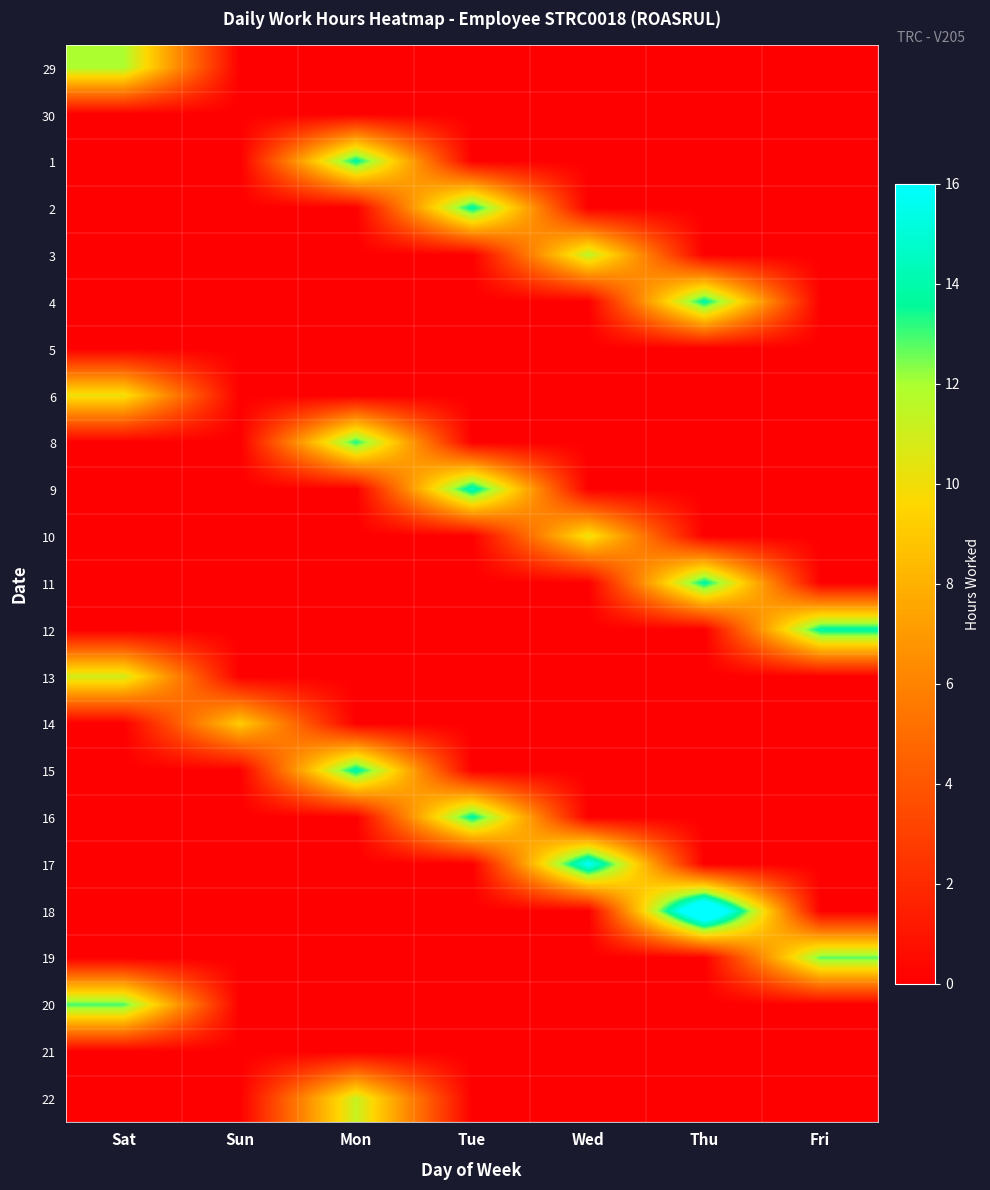

Which series has the largest range (max minus min)?

18